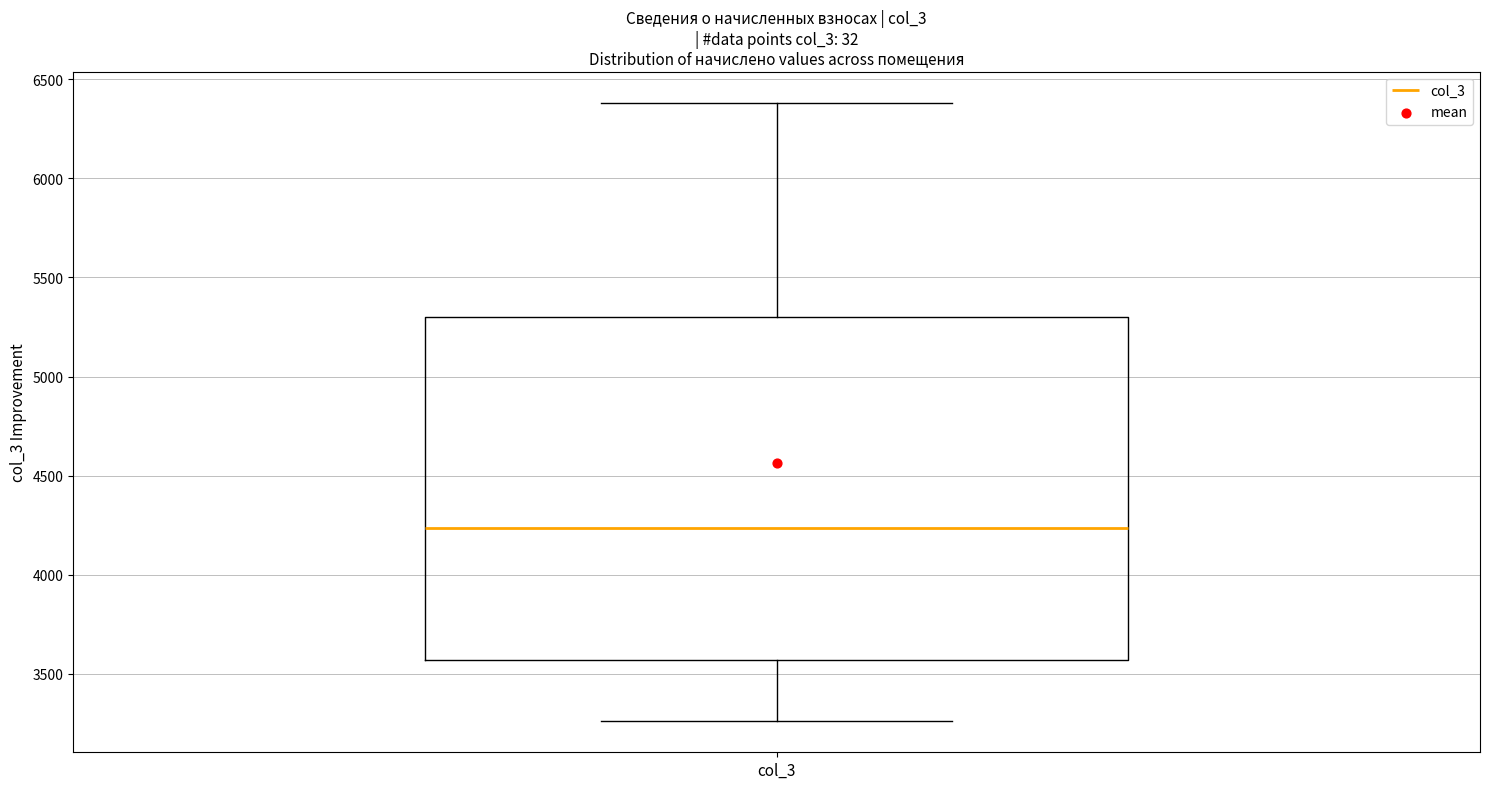

Read this box plot against the y-axis: the position of the median line, the range covered by the box, and the ends of both whiskers. The values are not printed on the chart, so give them approximately, as read against the axis.

median 4250, box 3550 to 5300, whiskers 3250 to 6400